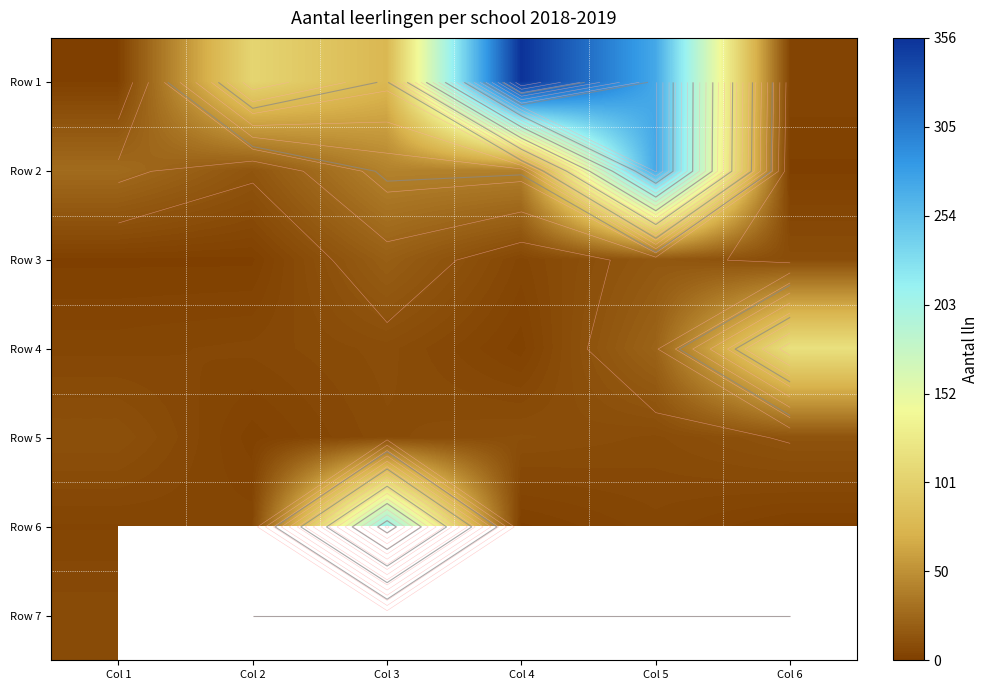

At which category does the chart reach its peak across all series?

Col 4